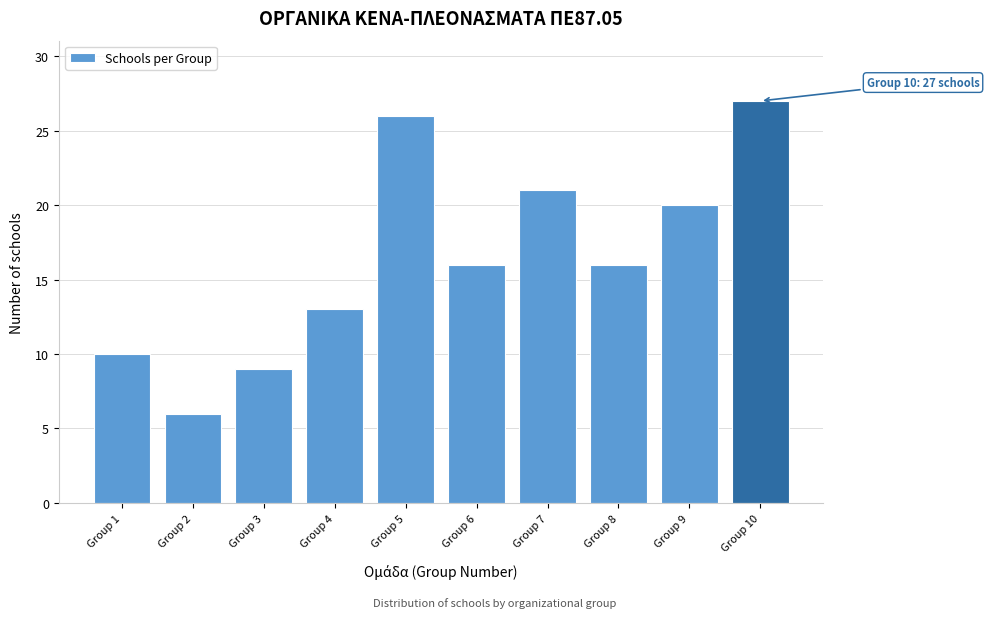

Reading left to right, list all the values displayed in this chart.

10	6	9	13	26	16	21	16	20	27